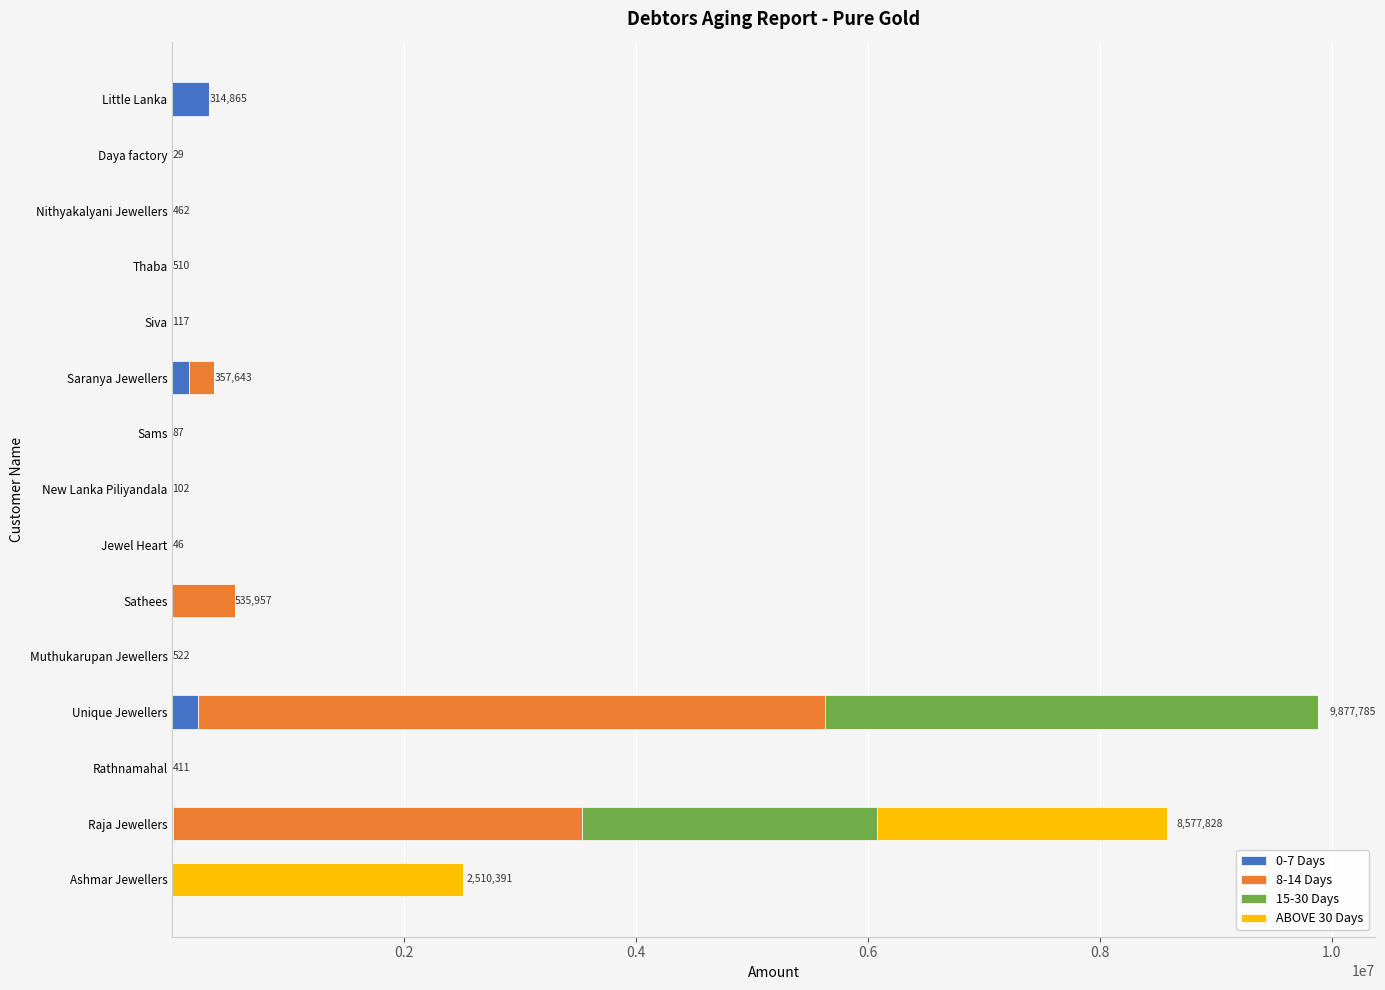

True or false: 0-7 Days has a value of 0 at New Lanka Piliyandala.

True